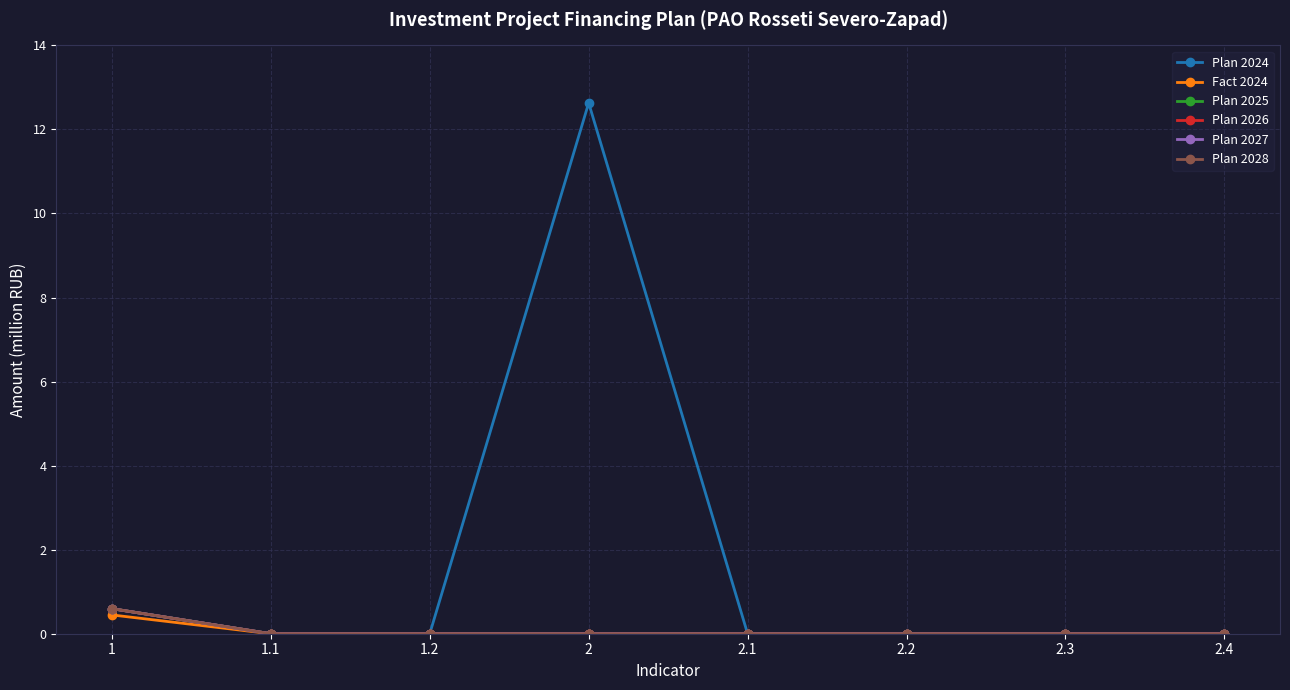

Does the chart have visible grid lines?

Yes